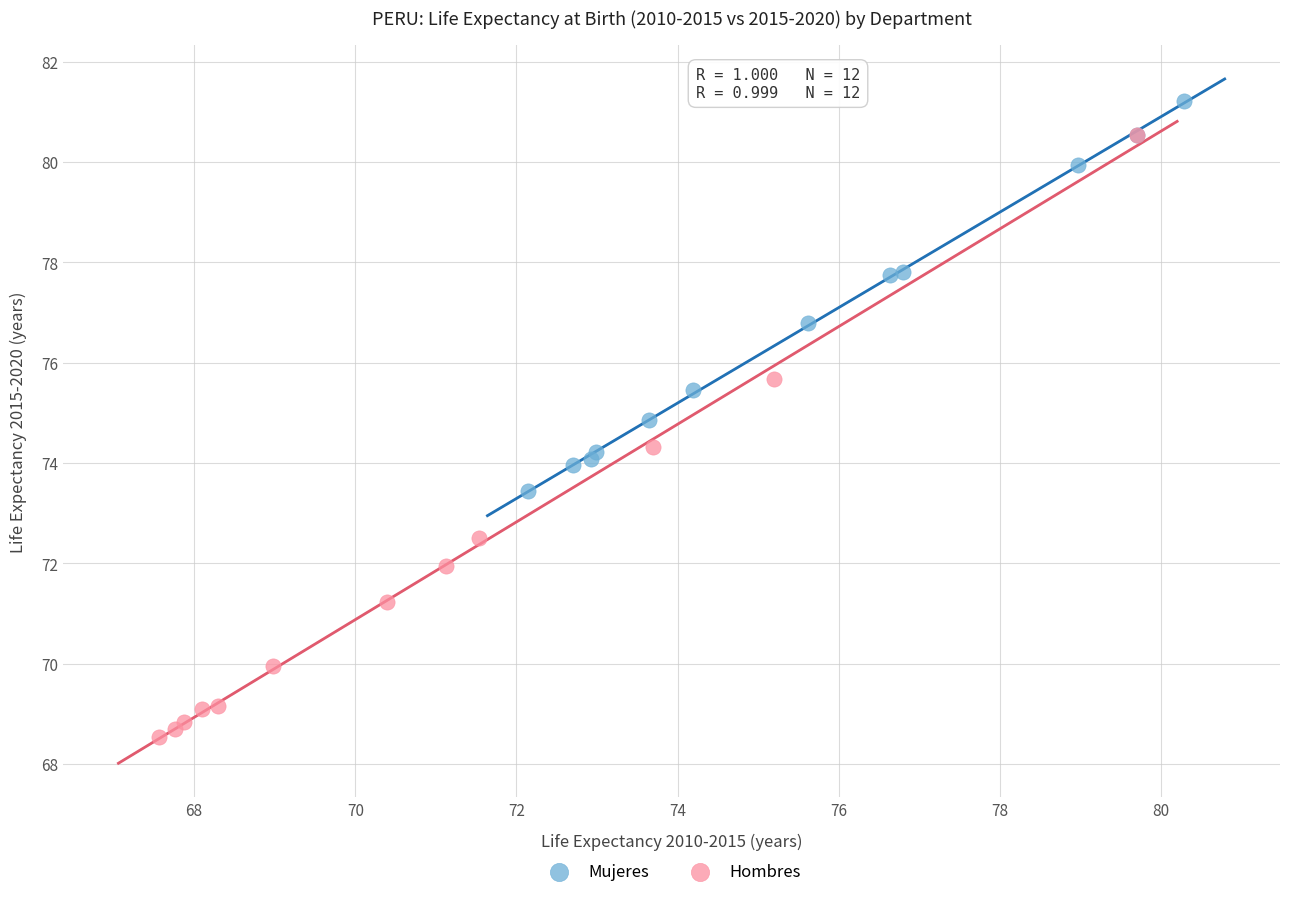

Which series reaches the minimum Y coordinate?

Hombres